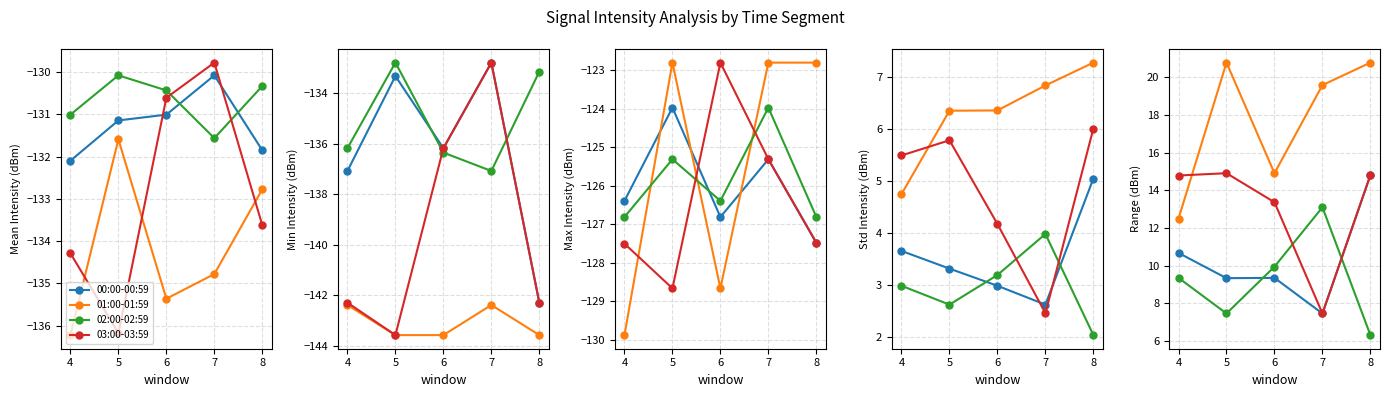

The value of 03:00-03:59 at 4 is 14.8. True or false?

True